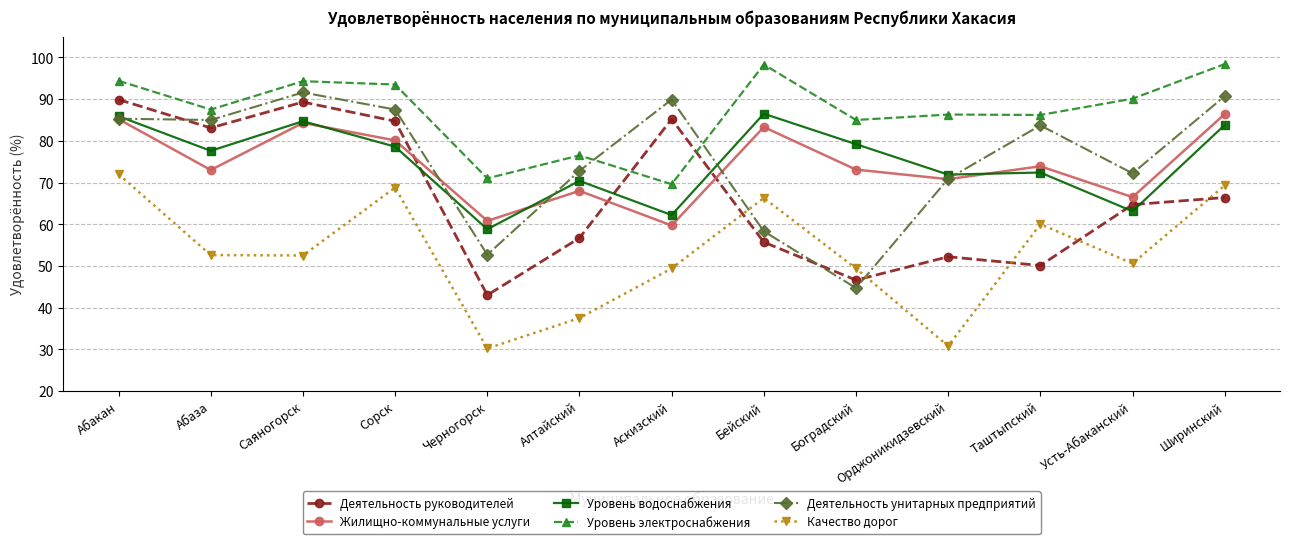

What is the label of the 9th point from the right?

Черногорск